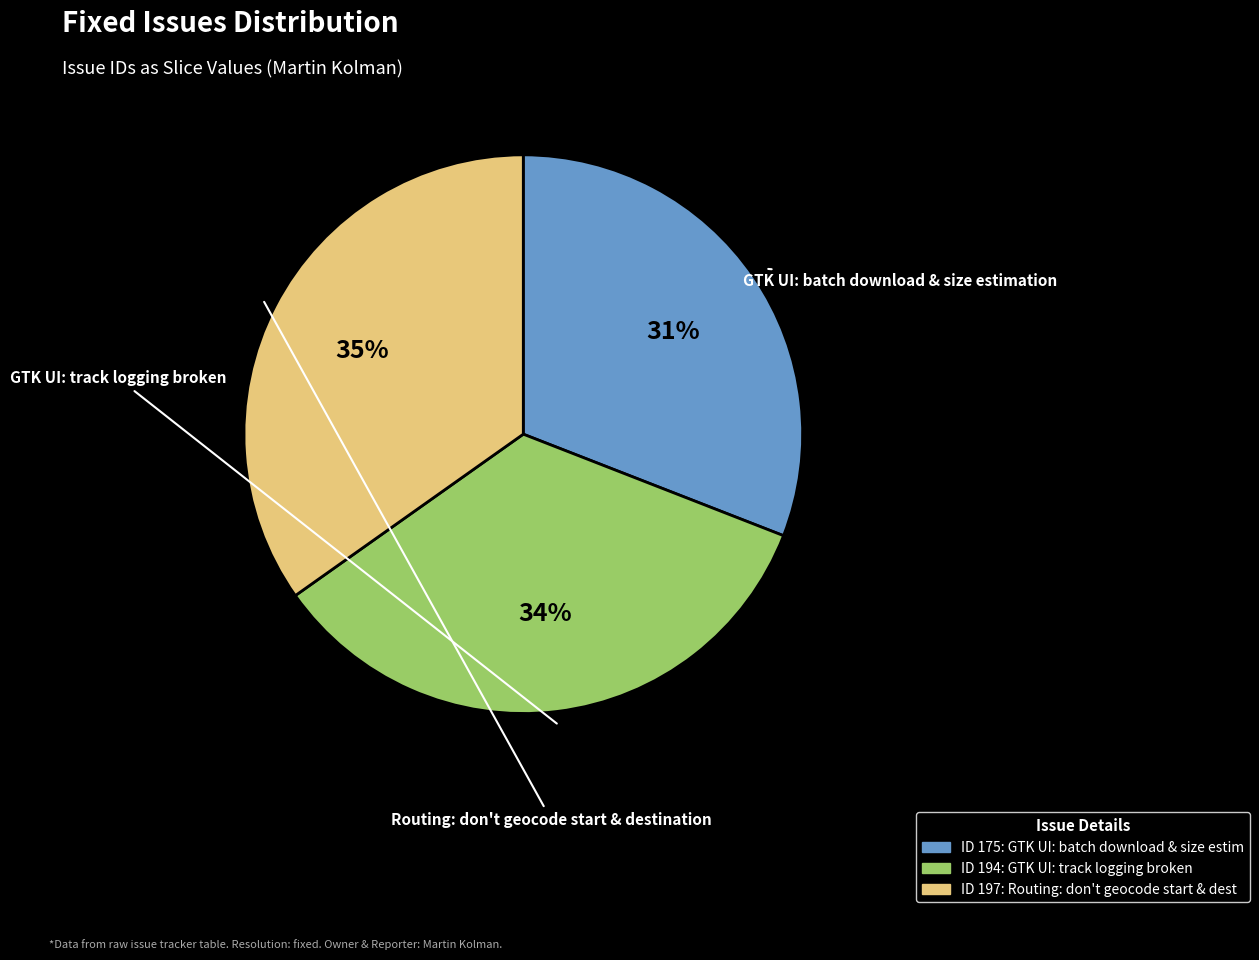

To the nearest percent, what is the average slice percentage?

33%